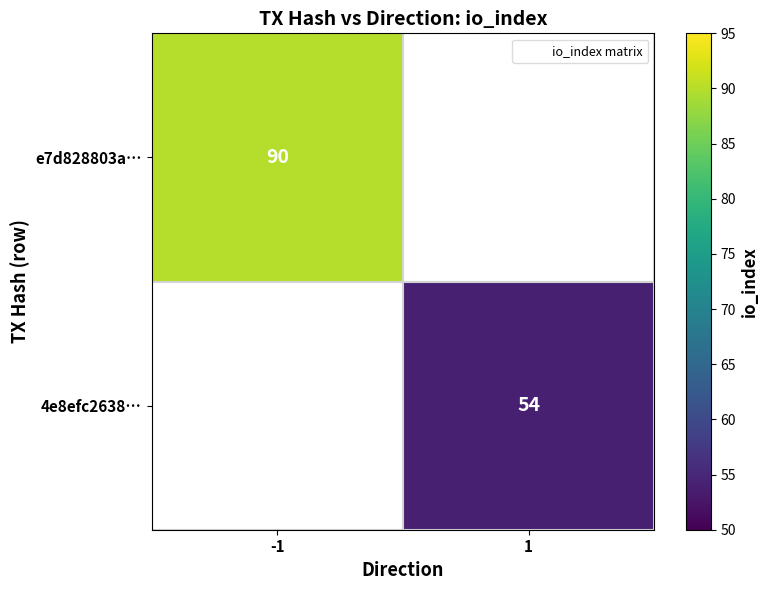

At how many categories does at least one series exceed 60?

1